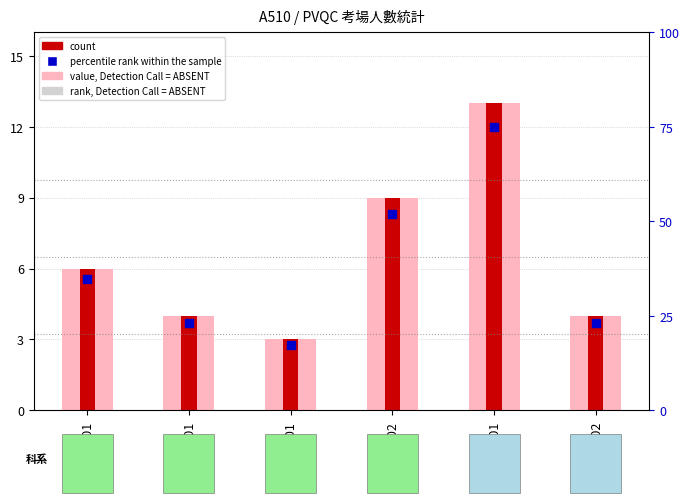

Which series reaches the maximum Y coordinate?

percentile rank within the sample